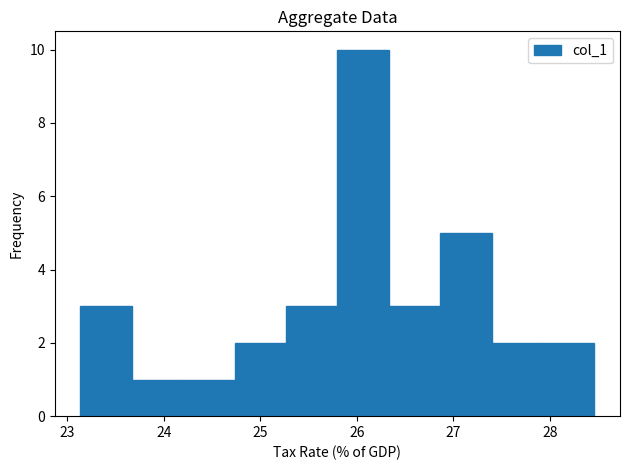

Reading left to right, list every bar in this chart as the range it spans on the x-axis followed by its height. Neither the bar edges nor the heights are printed on the chart, so give them approximately, as read against the axes.

23.1 to 23.7: 3
23.7 to 24.2: 1
24.2 to 24.7: 1
24.7 to 25.3: 2
25.3 to 25.8: 3
25.8 to 26.3: 10
26.3 to 26.9: 3
26.9 to 27.4: 5
27.4 to 27.9: 2
27.9 to 28.5: 2